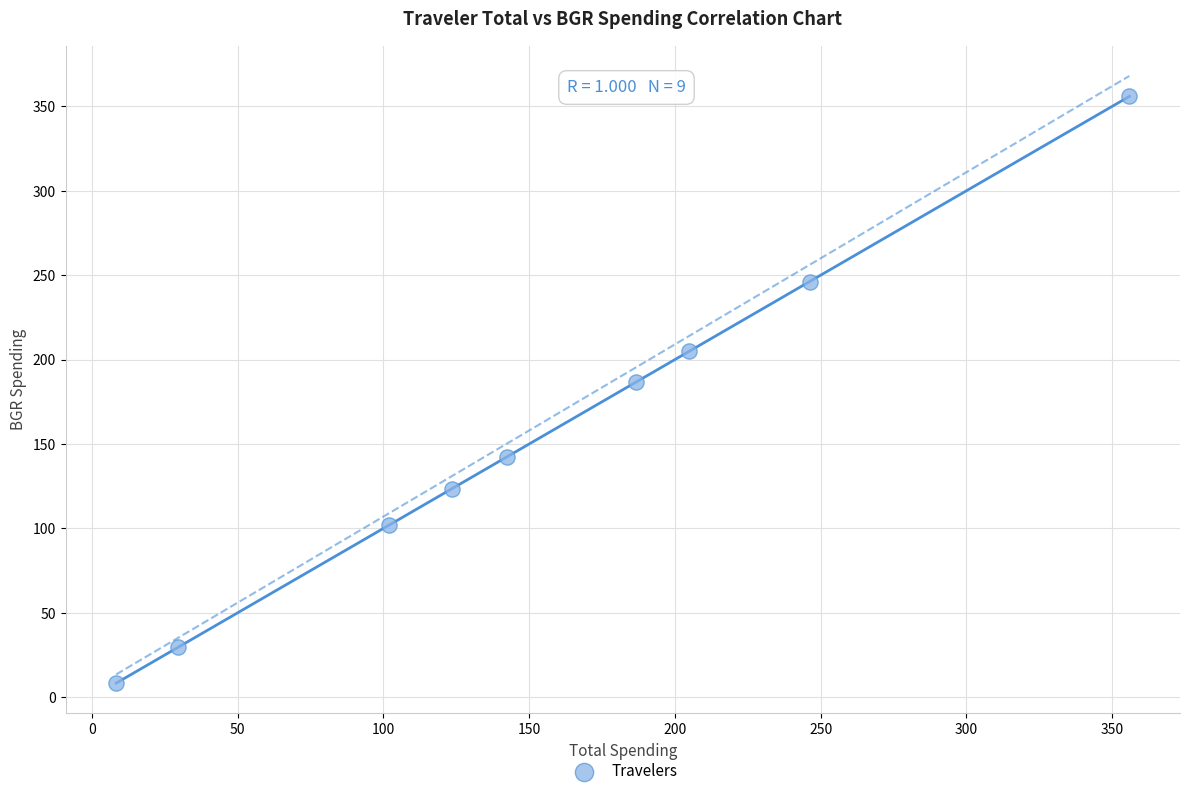

What Y value in the scatter plot is closest to 182?

186.7